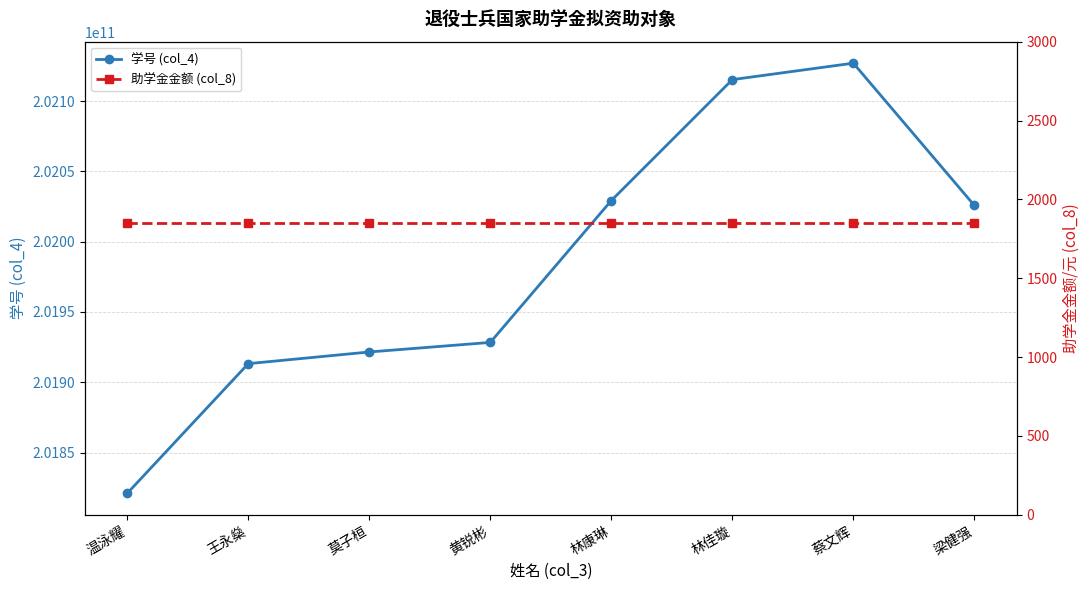

True or false: 助学金金额 (col_8) has more than 2 points higher than both neighbors.

False